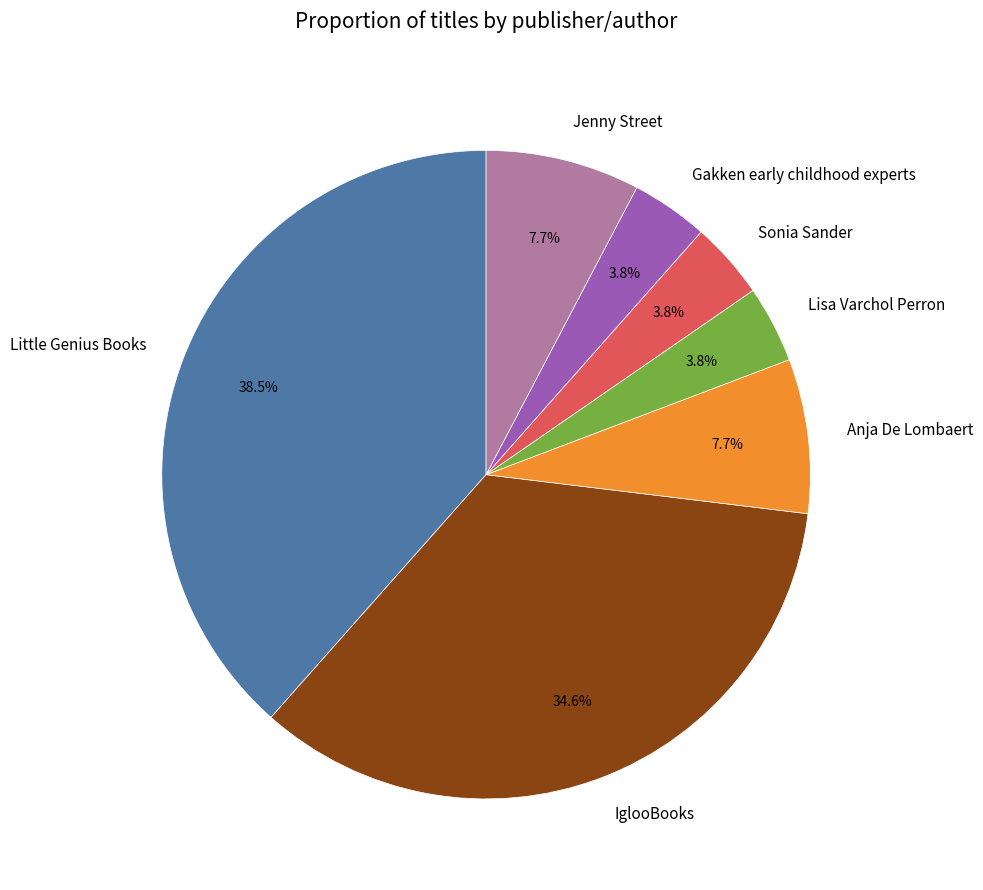

Which category has the biggest portion of the pie?

Little Genius Books